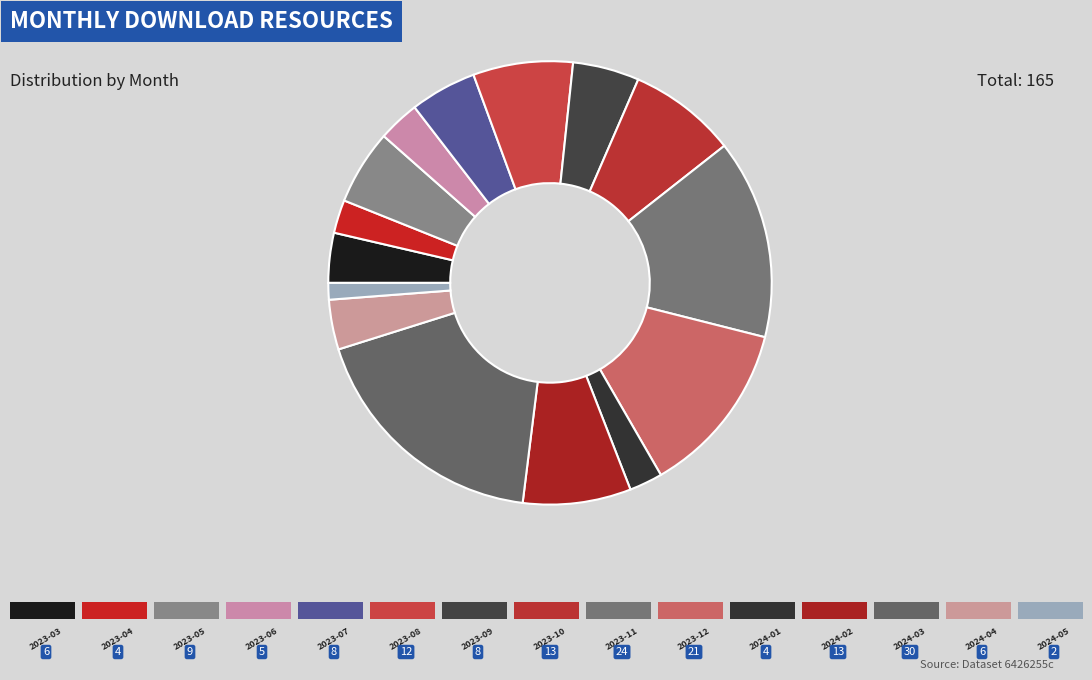

Which category has the smallest portion of the pie?

2024-05